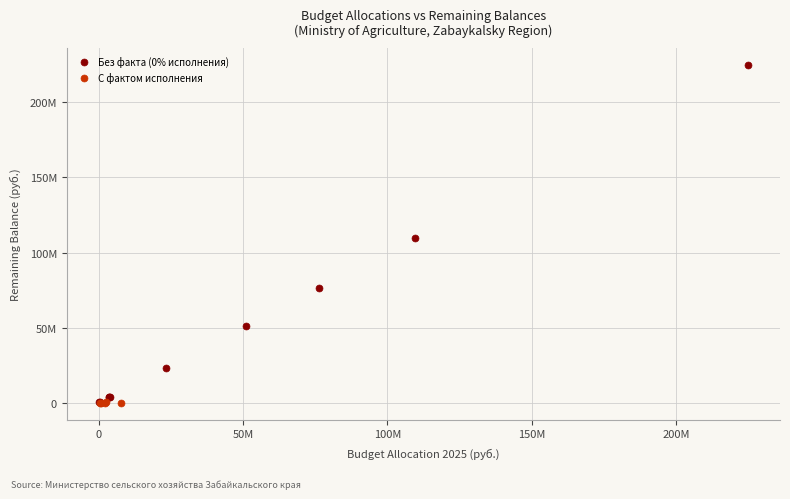

Which series has the largest Y range (max minus min)?

Без факта (0% исполнения)